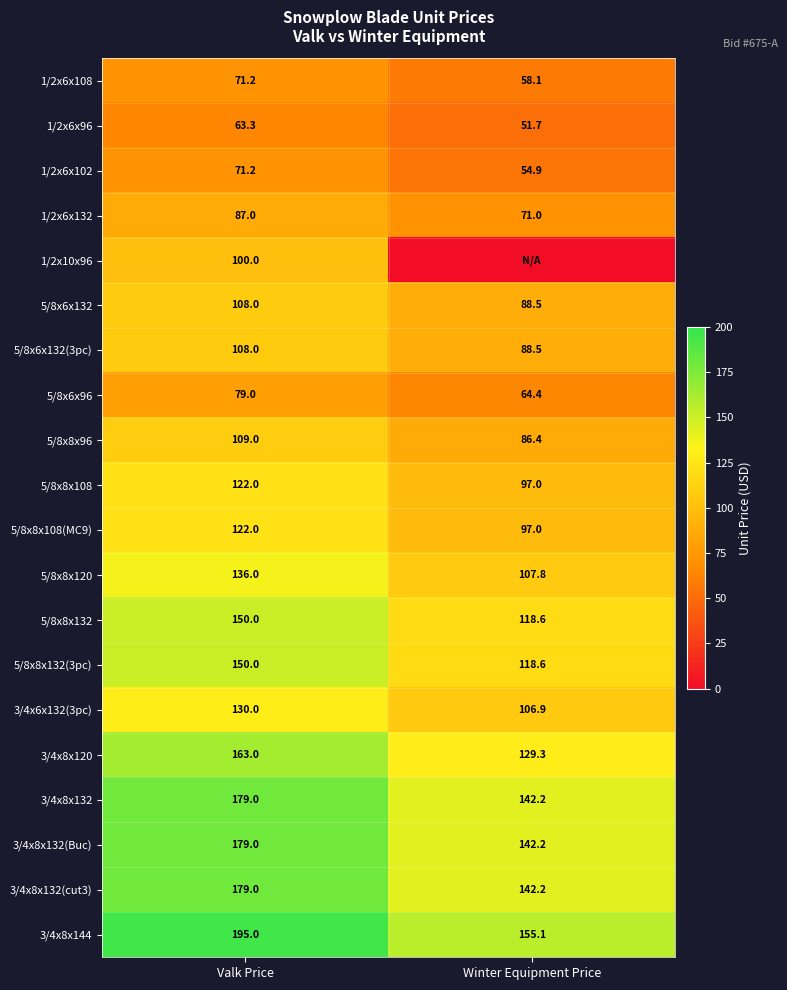

Is the value of 1/2x6x102 at Valk Price greater than the value of 3/4x8x144 at Valk Price?

No